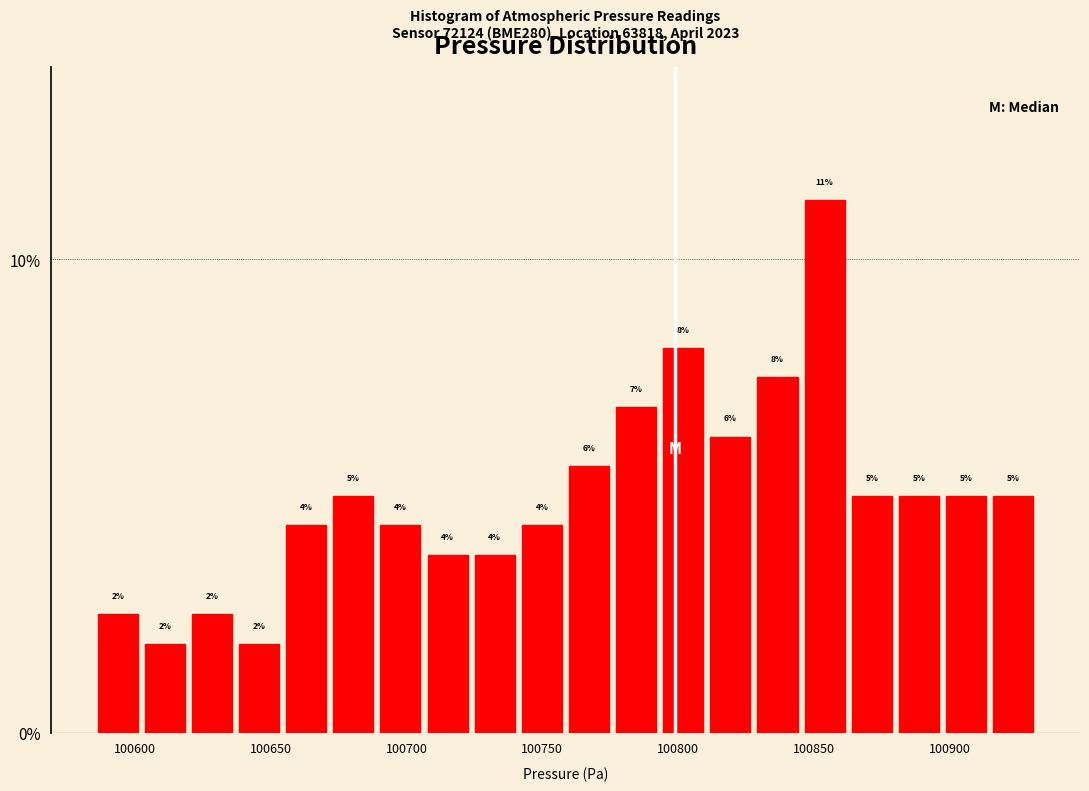

Around what value on the x-axis is the tallest bar? Give the approximate position of its centre, as read against the axis.

100855